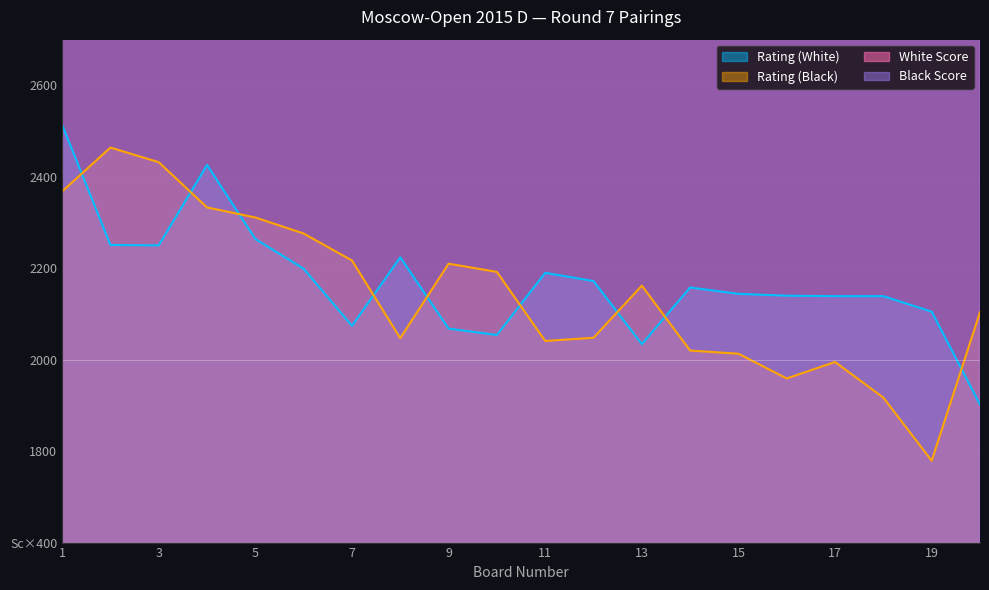

What is the sum of the White Score values at 19 and 2?

6800